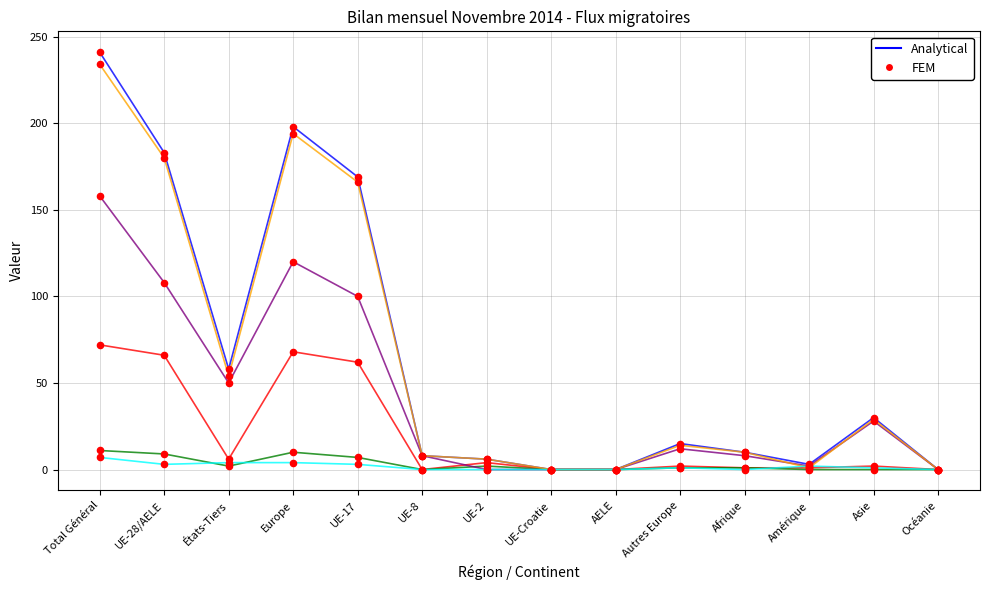

At which category is the sum across all series the highest?

Total Général